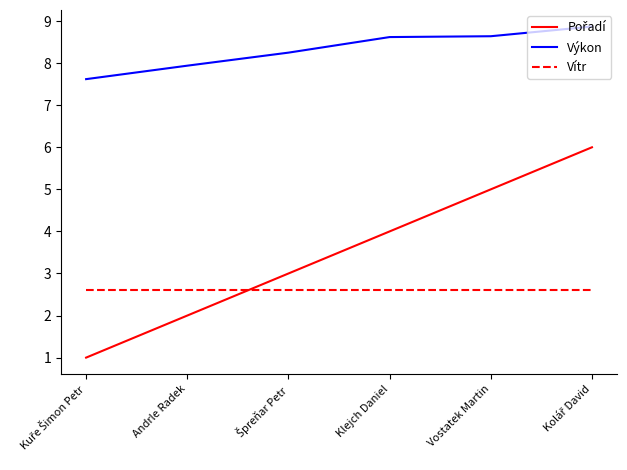

True or false: Výkon and Vítr intersect in this chart.

False